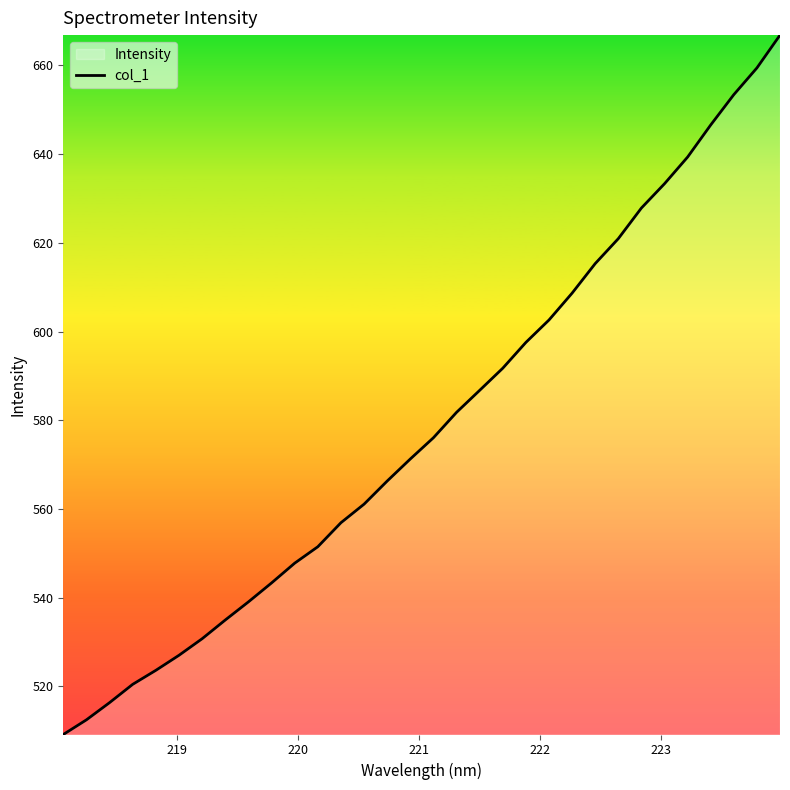

Reading left to right, what are all the values shown in this chart?

509.2	512.5	516.4	520.5	523.6	527.0	530.8	535.0	539.1	543.3	547.8	551.5	556.9	561.1	566.3	571.3	576.1	581.8	586.8	591.7	597.6	602.6	608.7	615.3	621.0	627.9	633.3	639.3	646.6	653.4	659.4	666.8